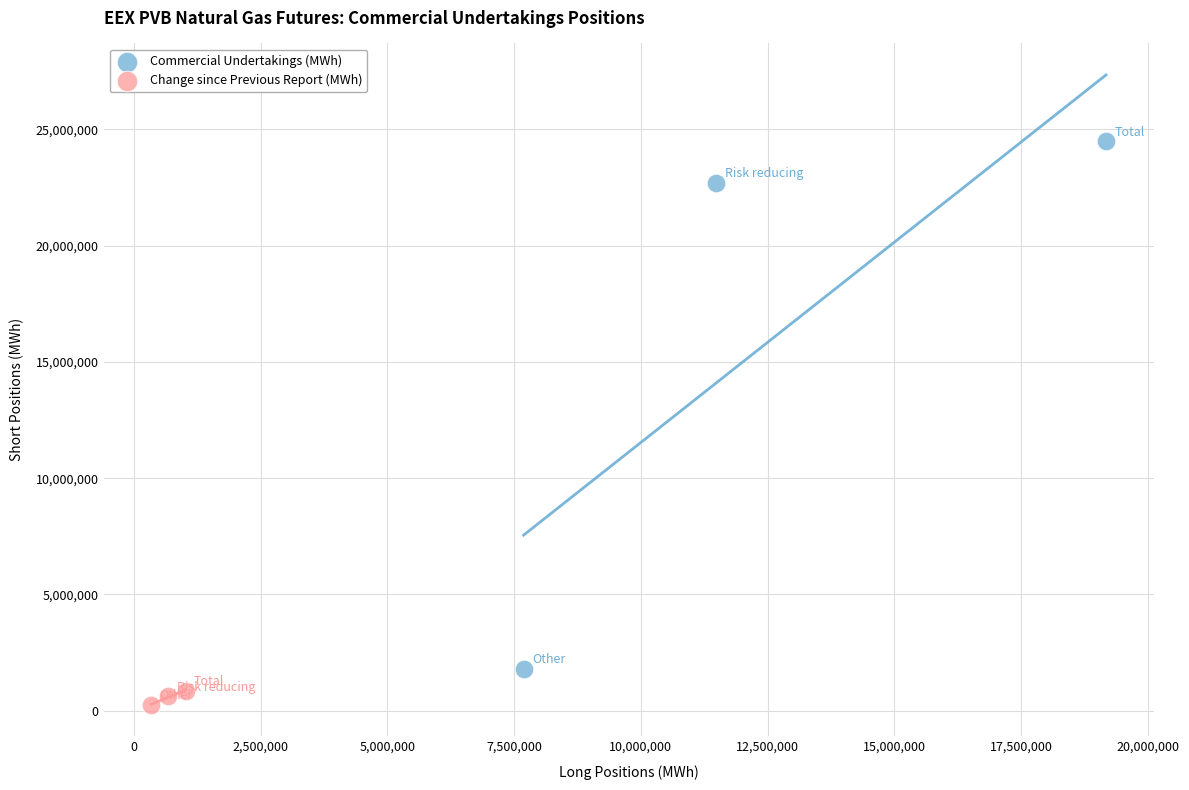

Which series contains the highest Y value?

Commercial Undertakings (MWh)